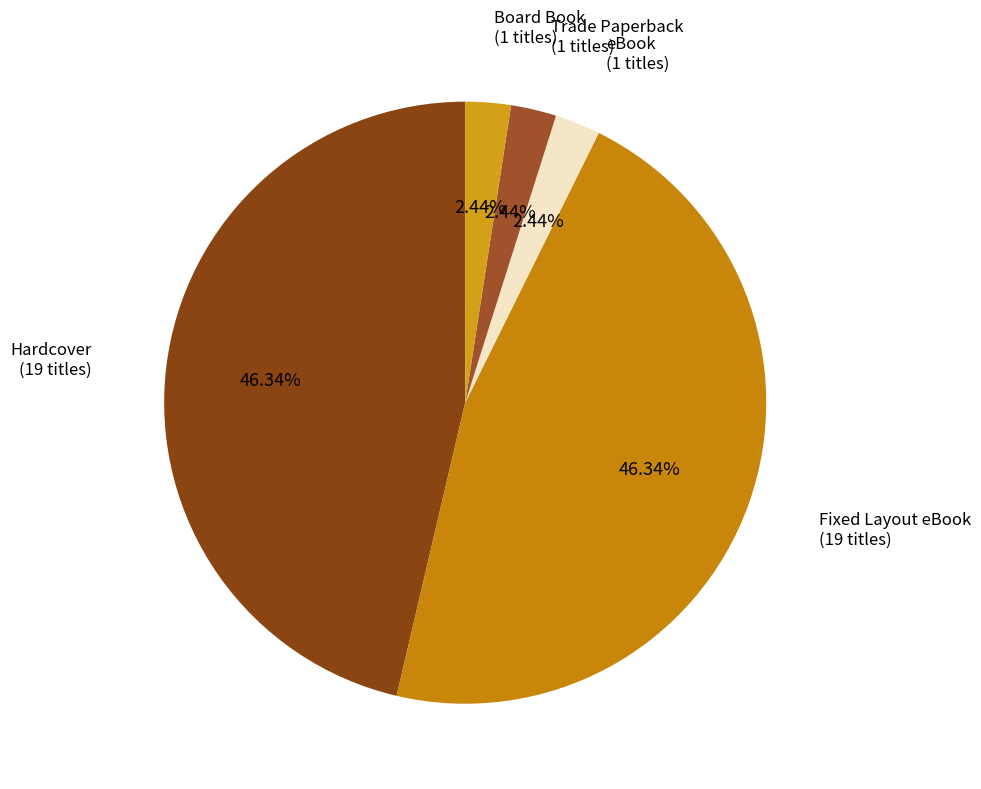

What percentage is the Board Book slice, to the nearest percent?

2%